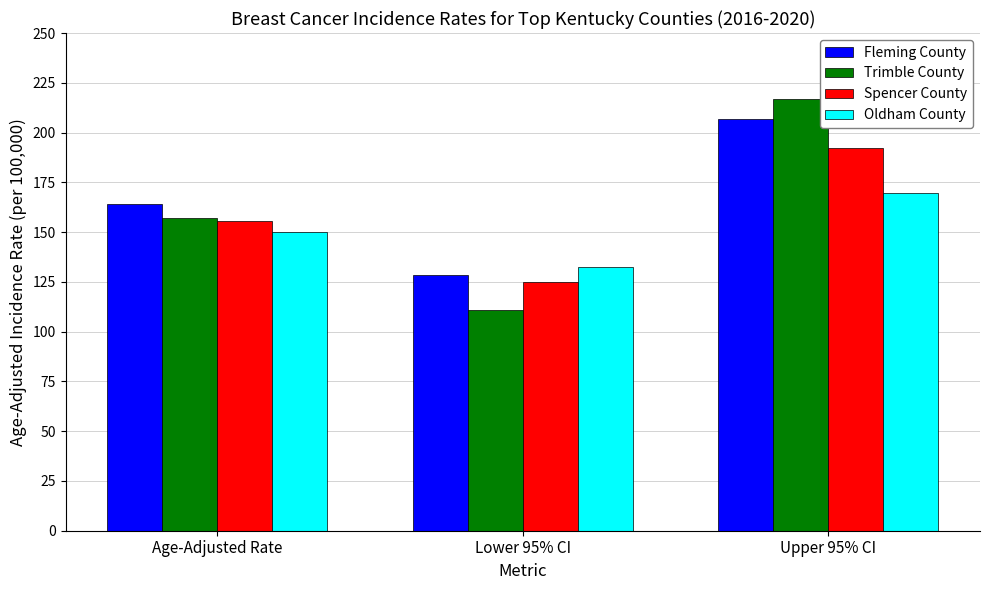

What is the label of the 1st bar from the left?

Age-Adjusted Rate